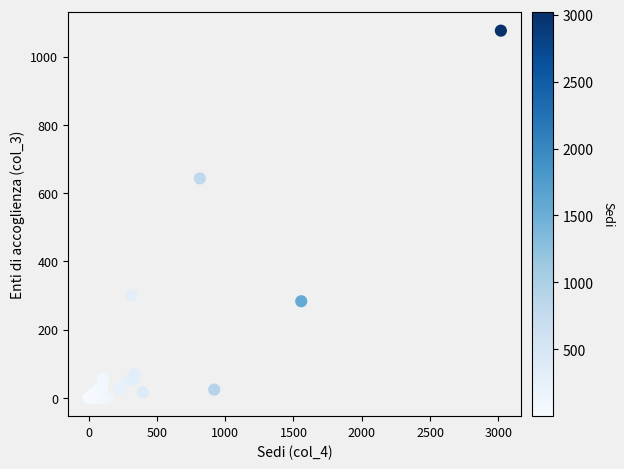

What Y value in the scatter plot is closest to 538?

643